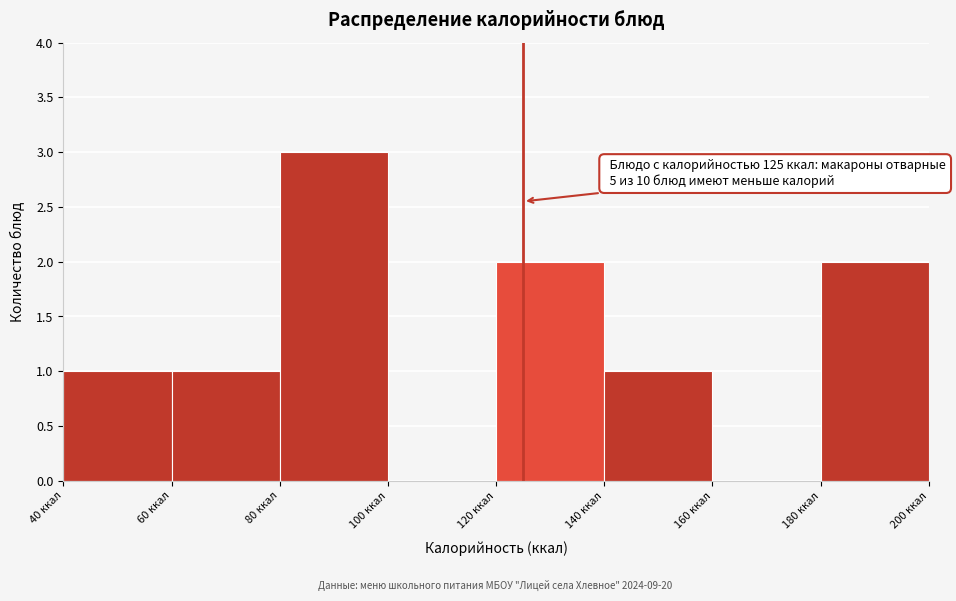

Which range on the x-axis has the tallest bar?

80 to 100